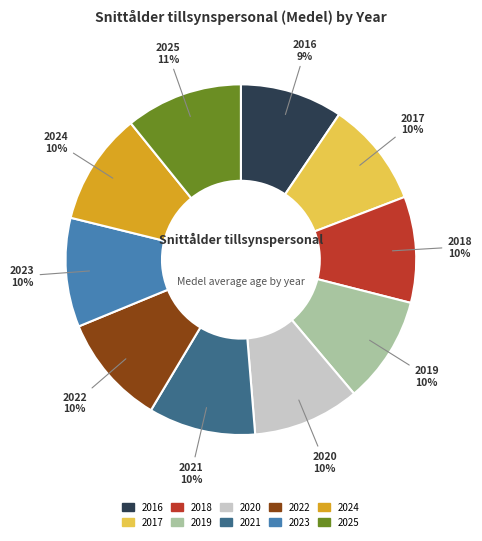

Combined, do 2025 and 2017 account for over 50%?

No